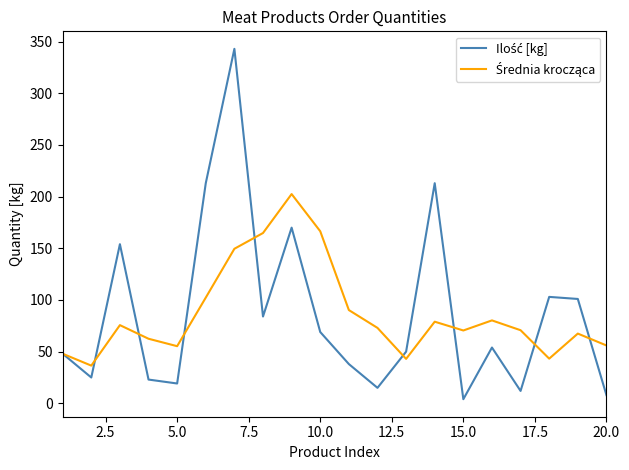

At how many categories does at least one series exceed 95?

9